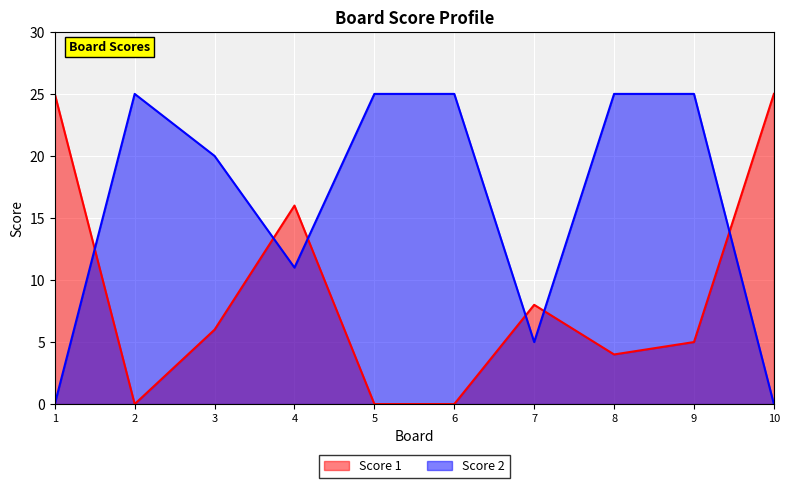

Which category has the highest value in the Score 1 series?

1